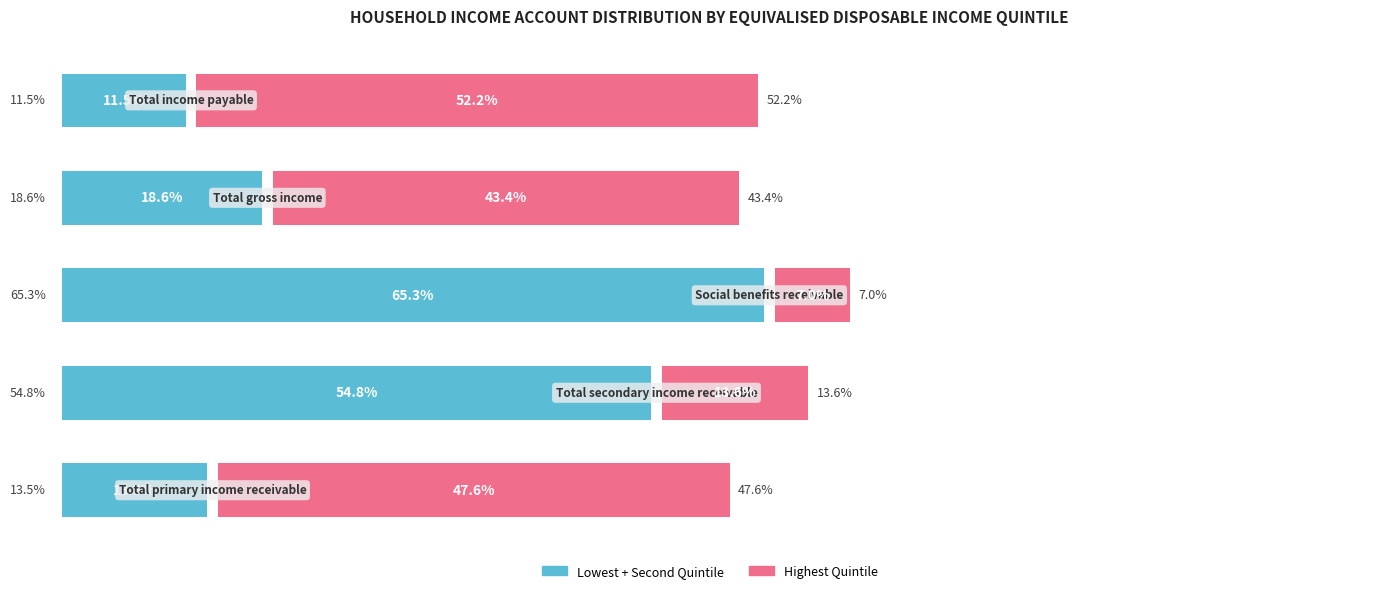

Reading left to right, transcribe all the data shown in this chart.

Lowest + Second Quintile: 13.5	54.8	65.3	18.6	11.5
Highest Quintile: 47.6	13.6	7.0	43.4	52.2